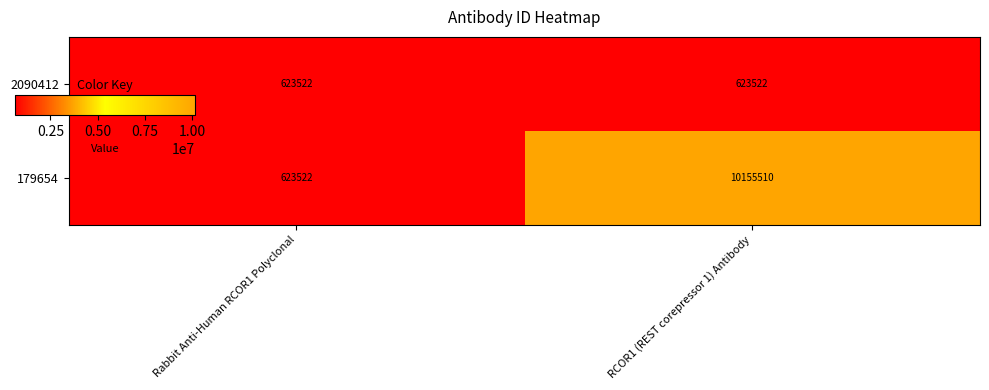

Reading left to right, transcribe all the data shown in this chart.

2090412: Rabbit Anti-Human RCOR1 Polyclonal=623522	RCOR1 (REST corepressor 1) Antibody=623522
179654: Rabbit Anti-Human RCOR1 Polyclonal=623522	RCOR1 (REST corepressor 1) Antibody=10155510